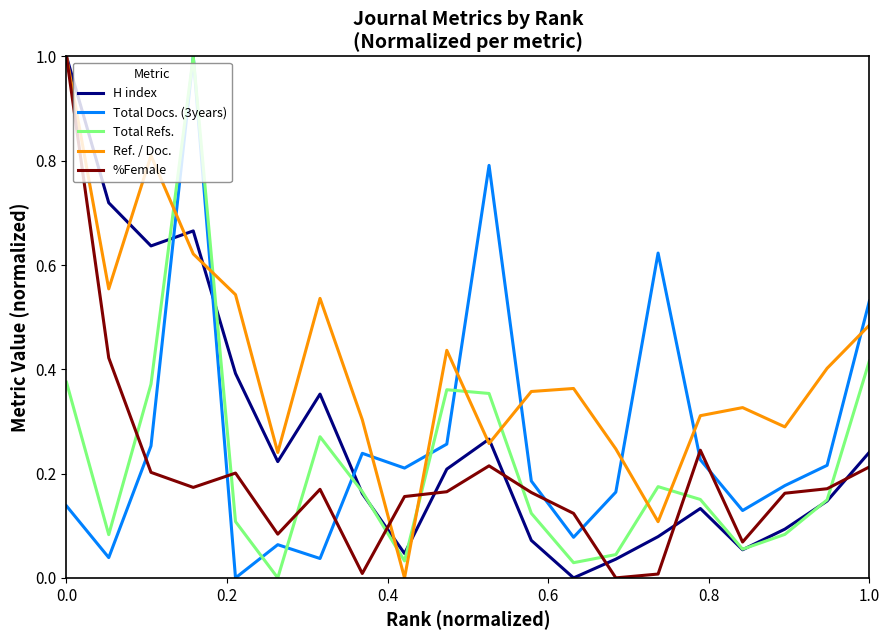

How many intersections are there between Total Refs. and Ref. / Doc.?

8